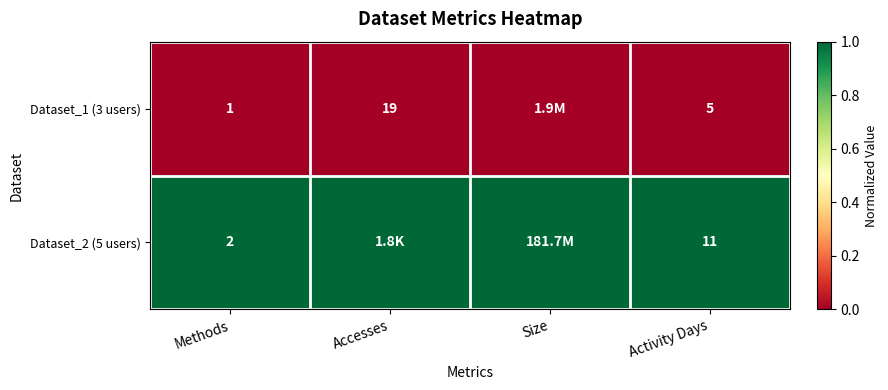

What is the difference between the Dataset_2 (5 users) values at Methods and Activity Days?

9